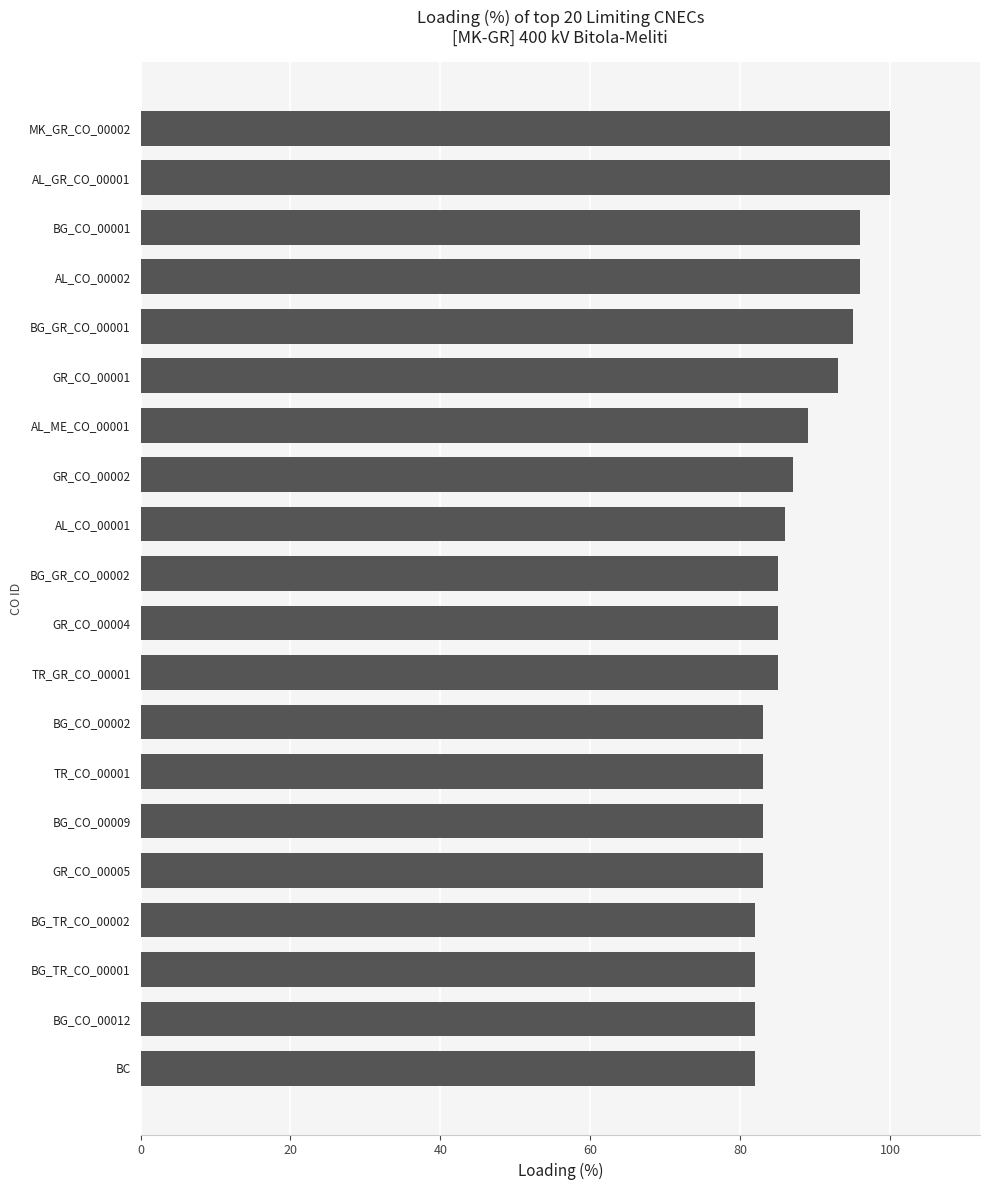

What is the sum of the values at GR_CO_00001 and GR_CO_00004?

178